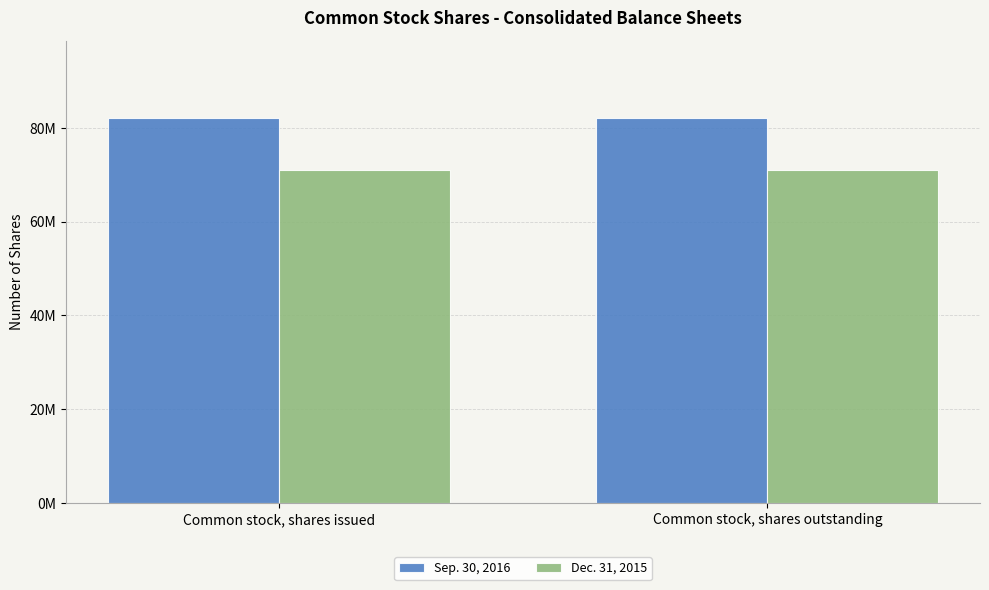

The value of Dec. 31, 2015 at Common stock, shares issued is 49432230. True or false?

False